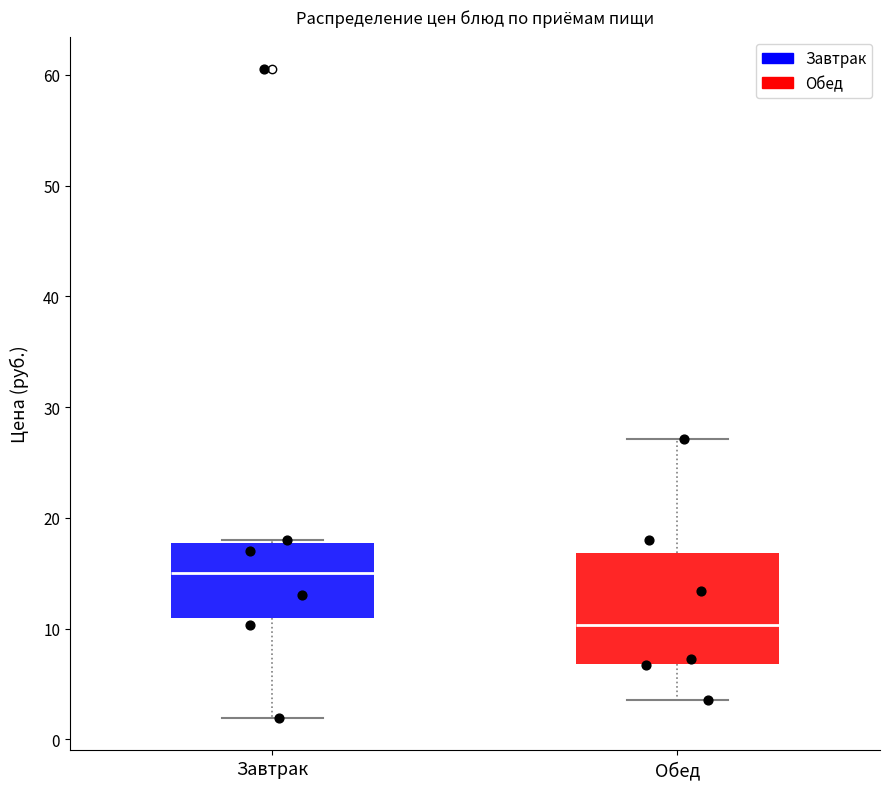

Reading left to right, transcribe this box plot: for each box, give where its median line is, the range the box spans, and where its two whiskers end, as read against the y-axis. The values are not printed on the chart, so give them approximately, as read against the axis.

Завтрак: median 15, box 11 to 18, whiskers 2 to 18
Обед: median 10, box 7 to 17, whiskers 4 to 27